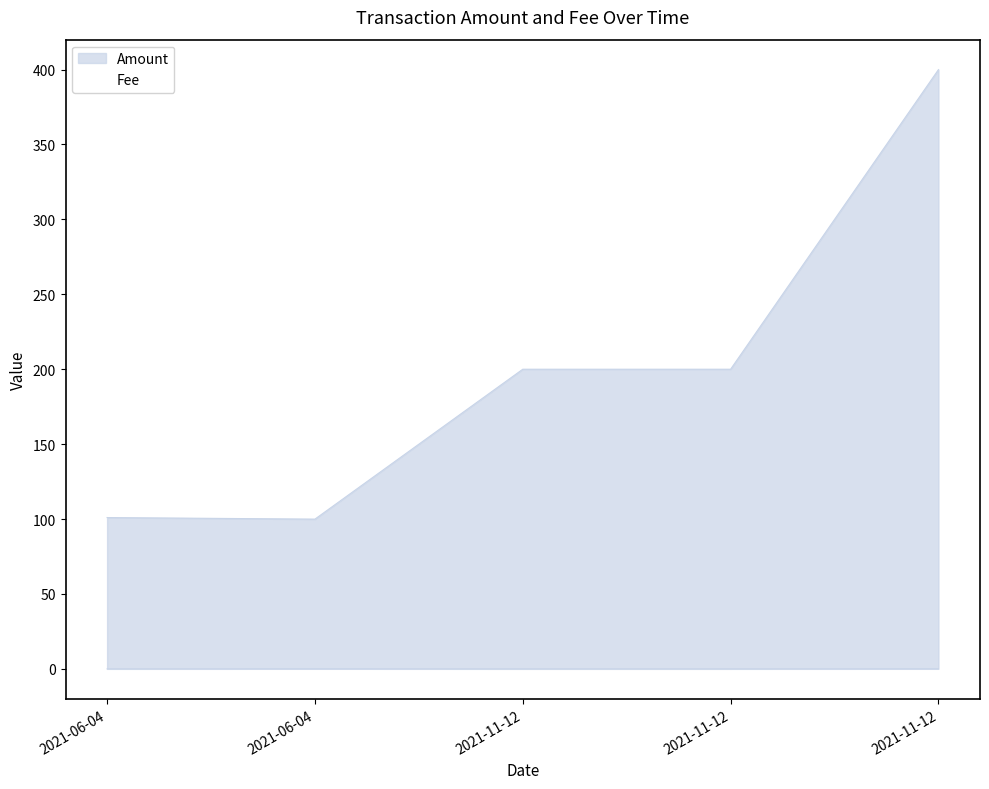

Which series changed the most between 2021-11-12 16:45:00 and 2021-11-12 16:54:00?

Fee